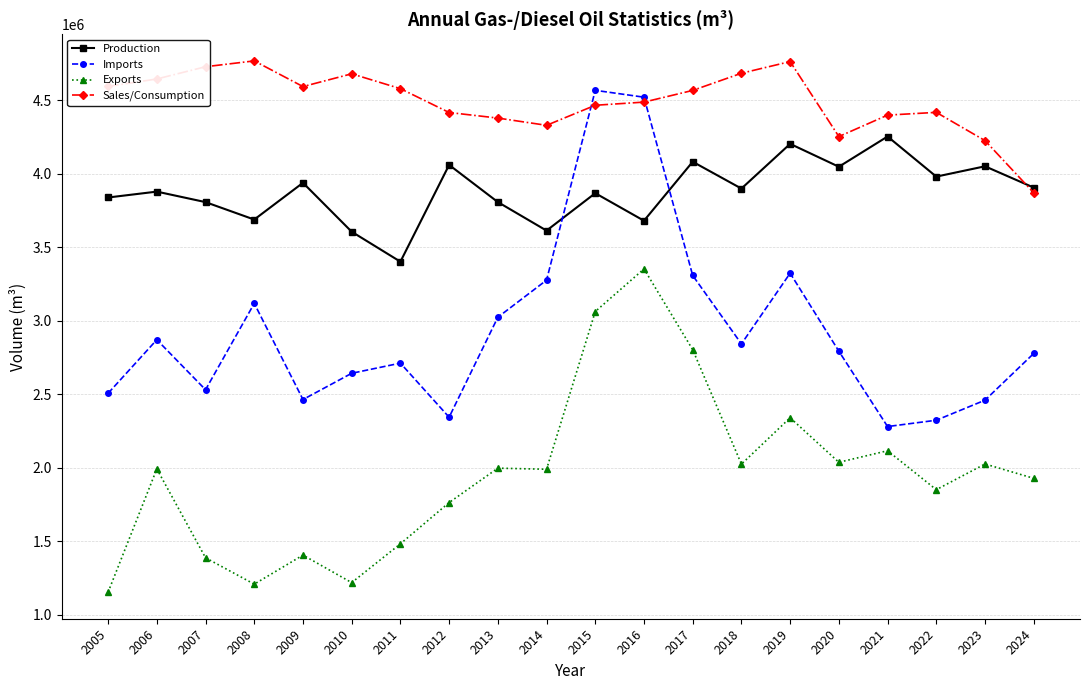

After their last crossing, which series has the higher values: Imports or Sales/Consumption?

Sales/Consumption